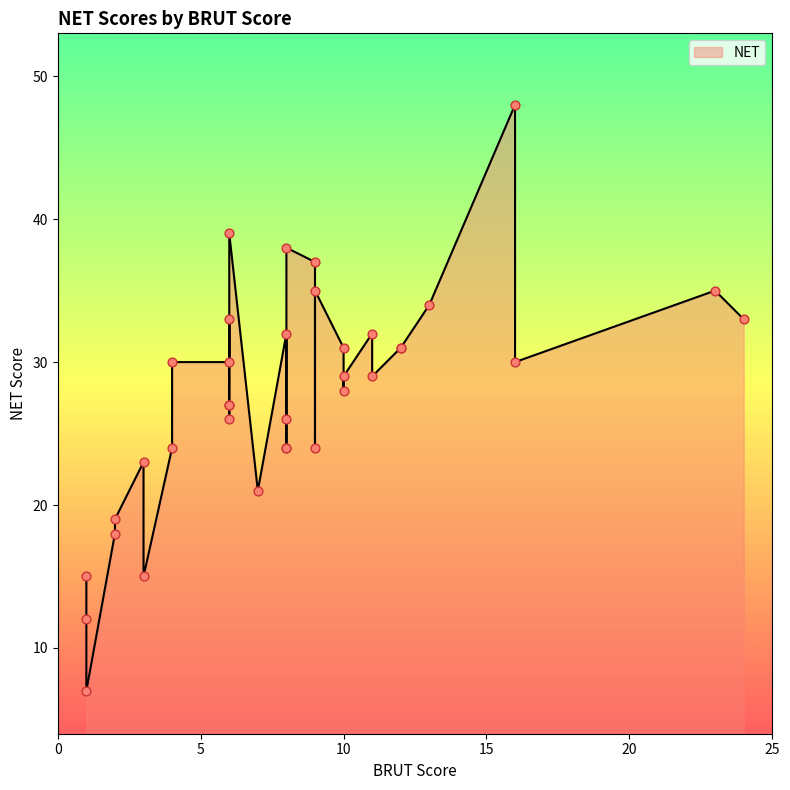

Between 11 and 16, which is larger?

16